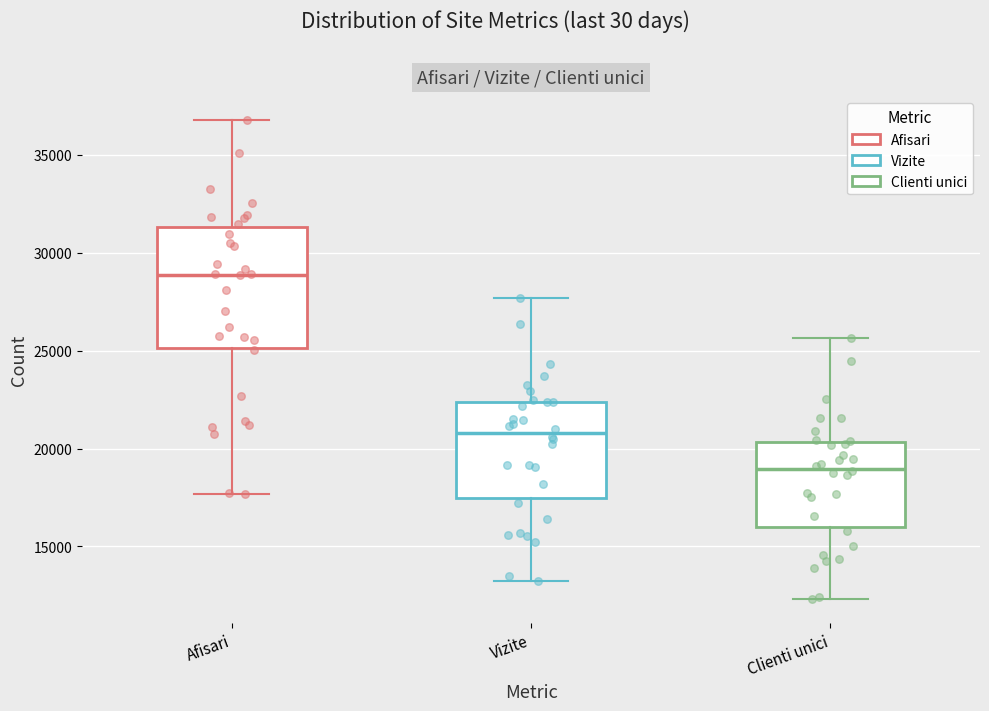

Which box's median line is the highest?

Afisari